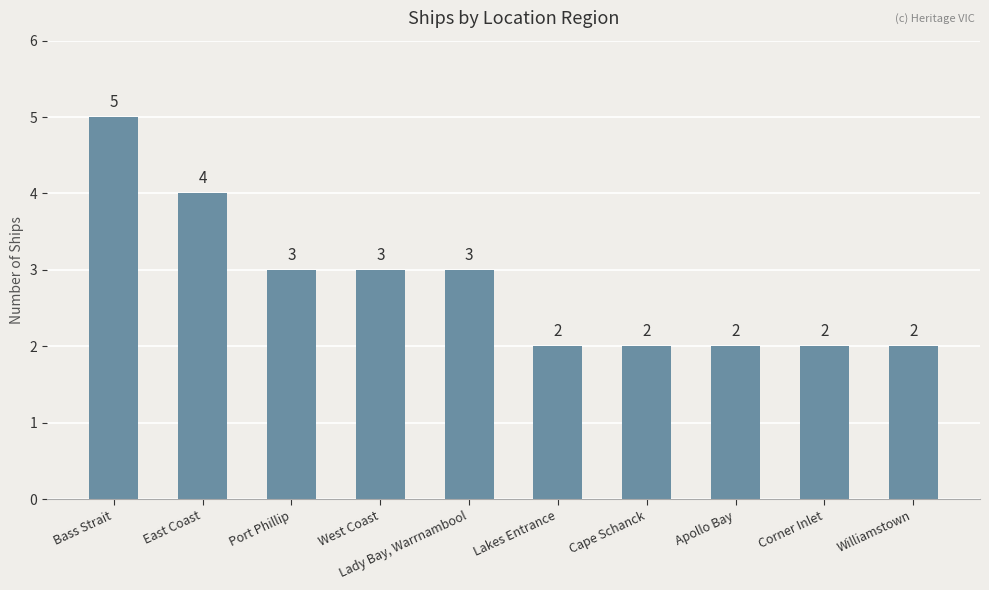

What is the sum of all values?

28